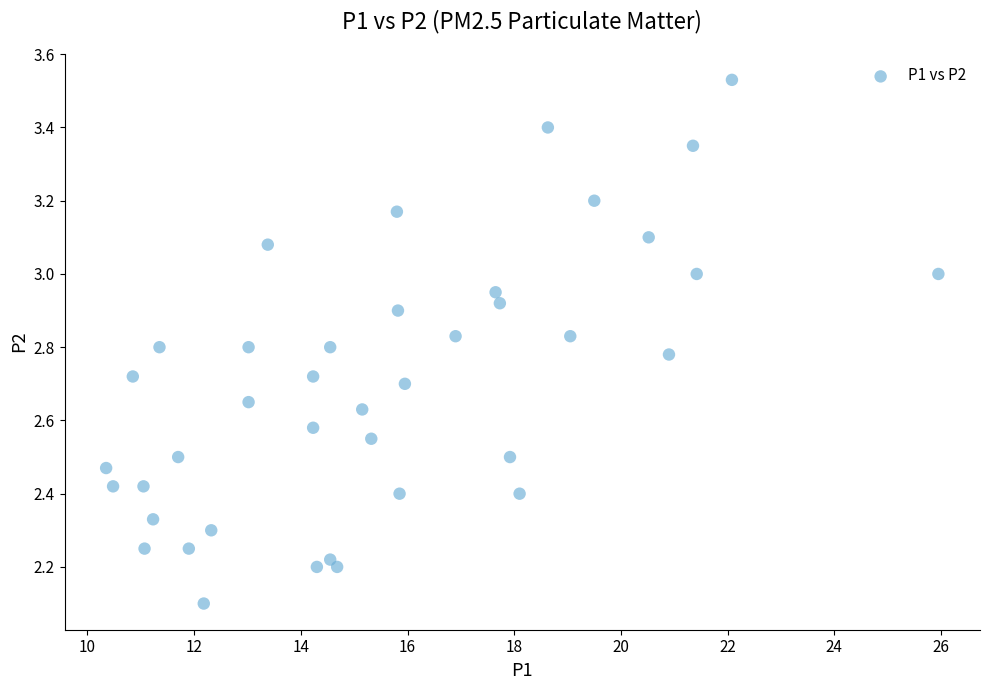

What is the range of Y values (max minus min)?

1.4